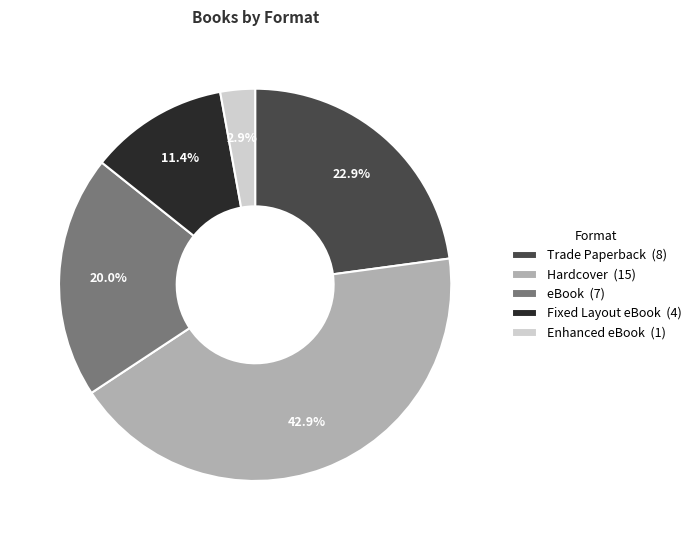

Is the sum of Hardcover and Fixed Layout eBook greater than half?

Yes